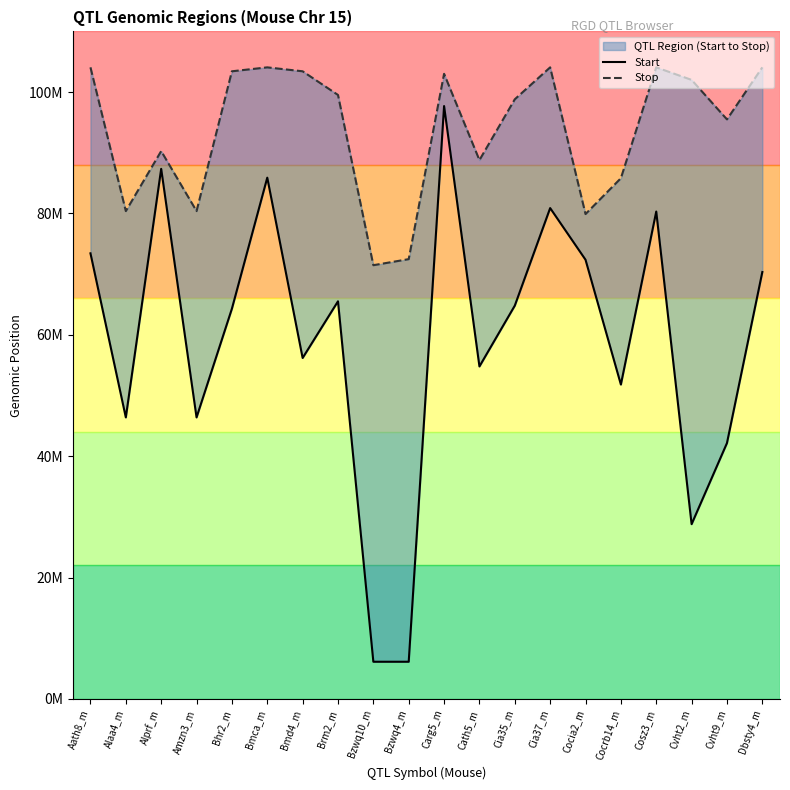

The value of Stop at Cocia2_m is 79899178. True or false?

True